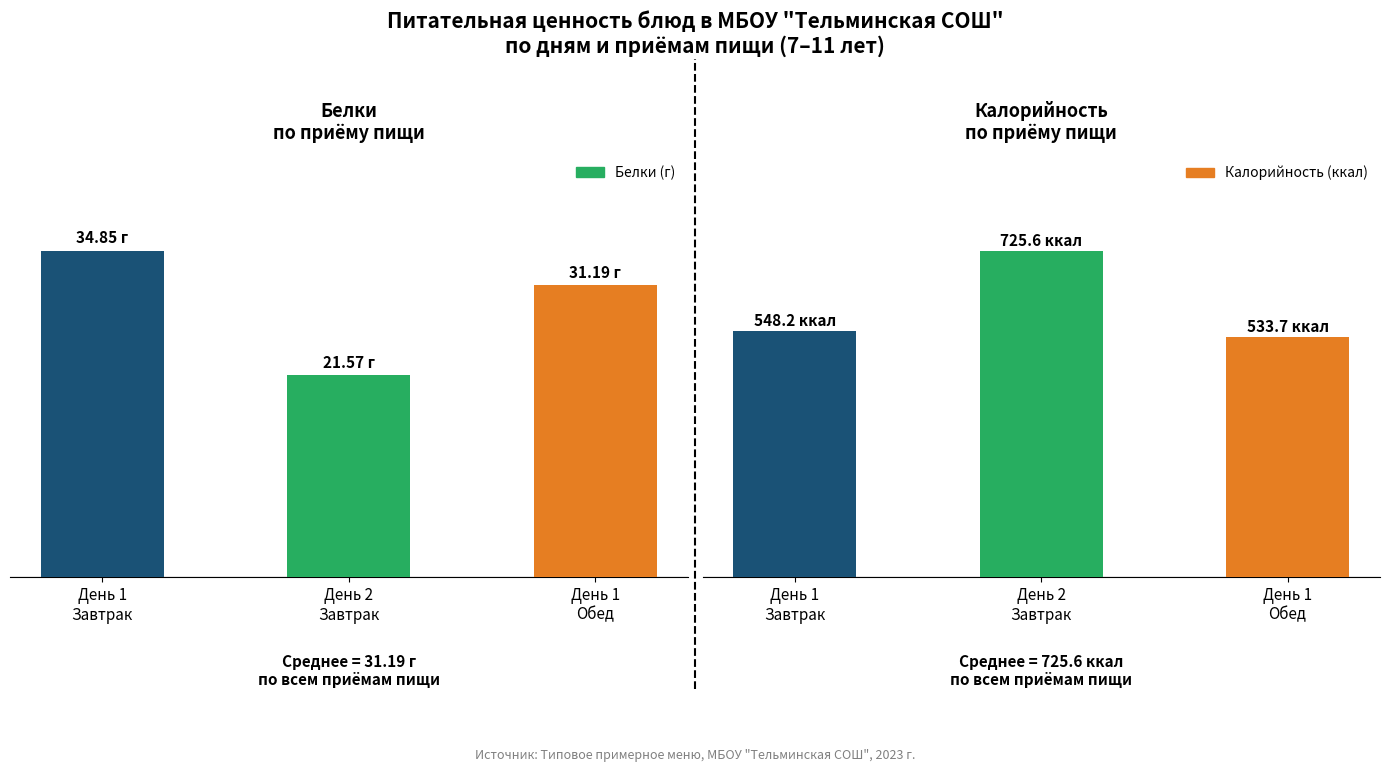

What is the value of the Калорийность (ккал) bar at the 3rd from the left?

533.7